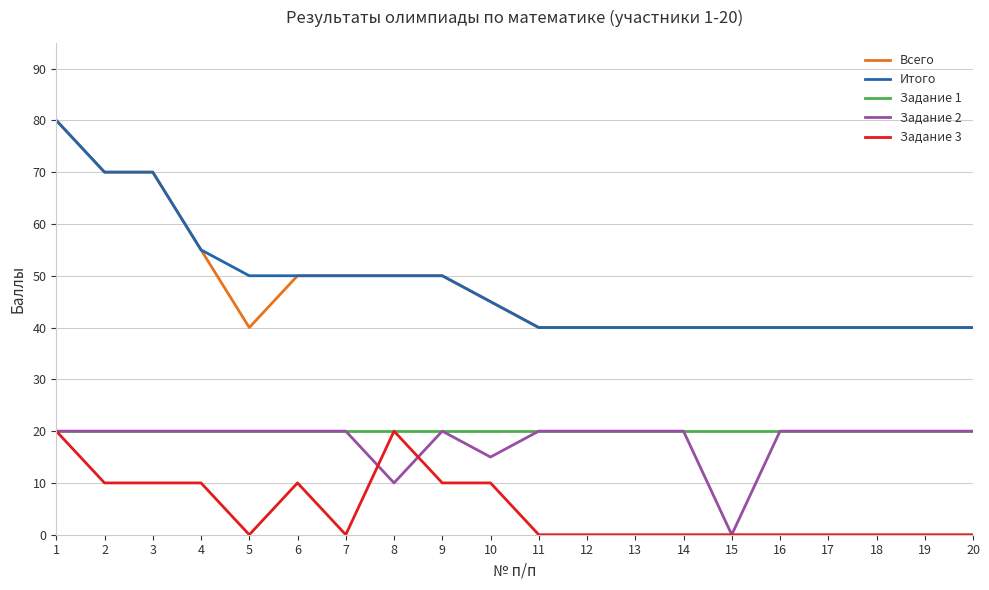

What is the sum of all Задание 1 values?

400